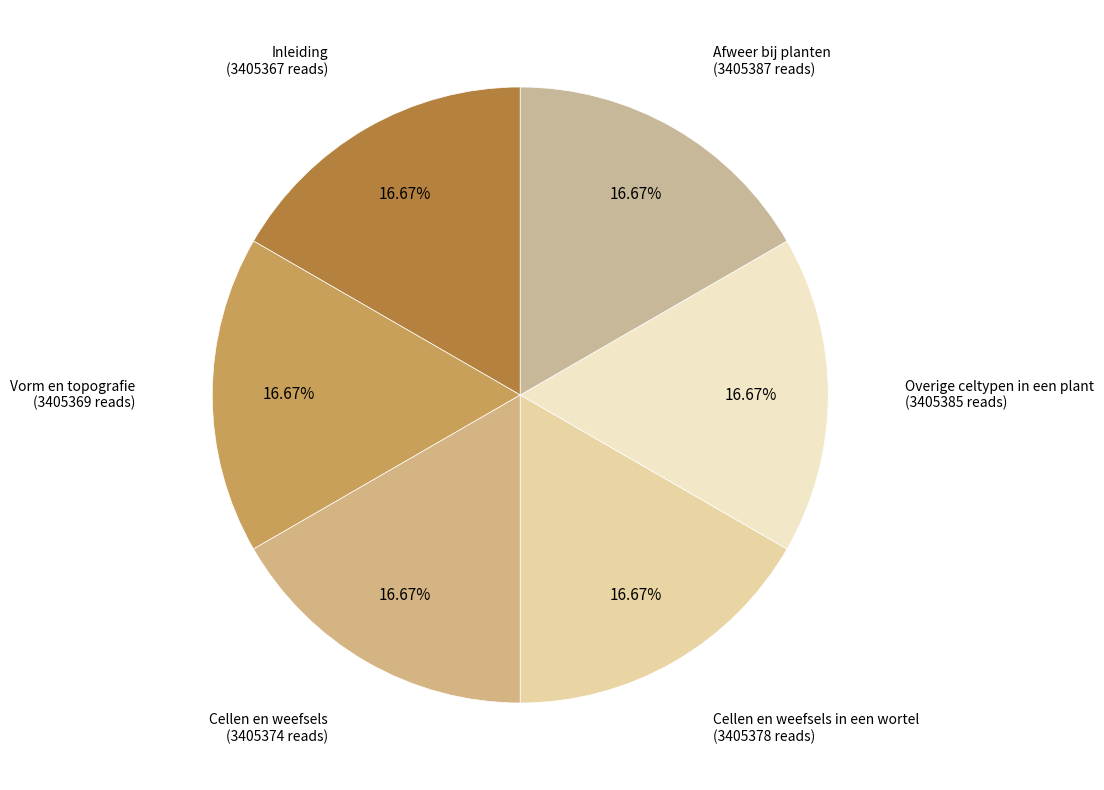

How many segments does this pie chart have?

6